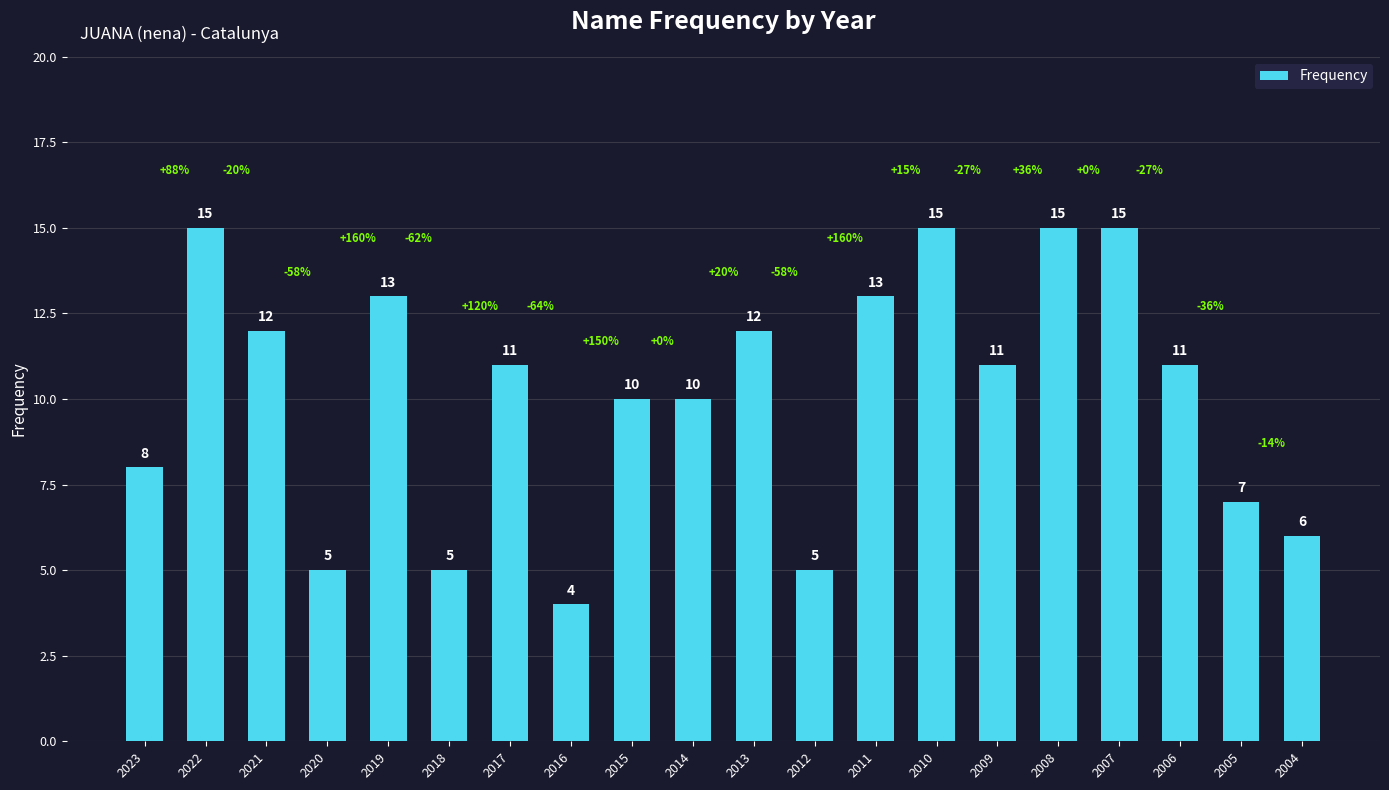

At which label is the value closest to 9?

2023